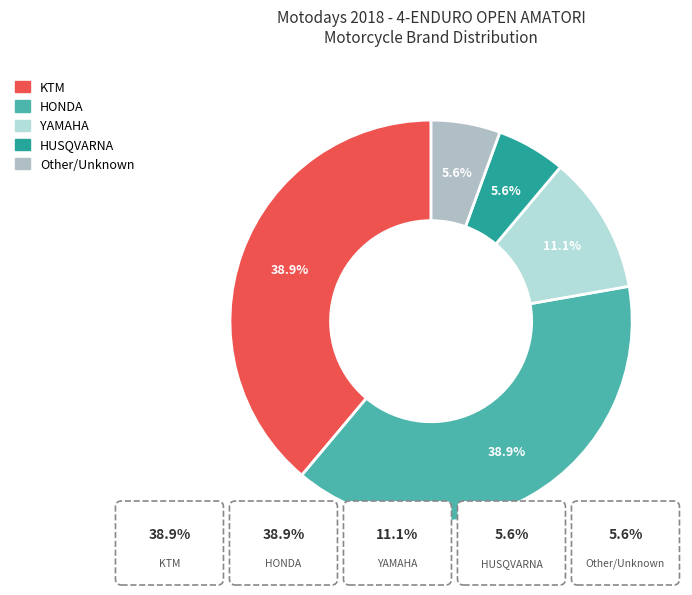

How many segments does this pie chart have?

5